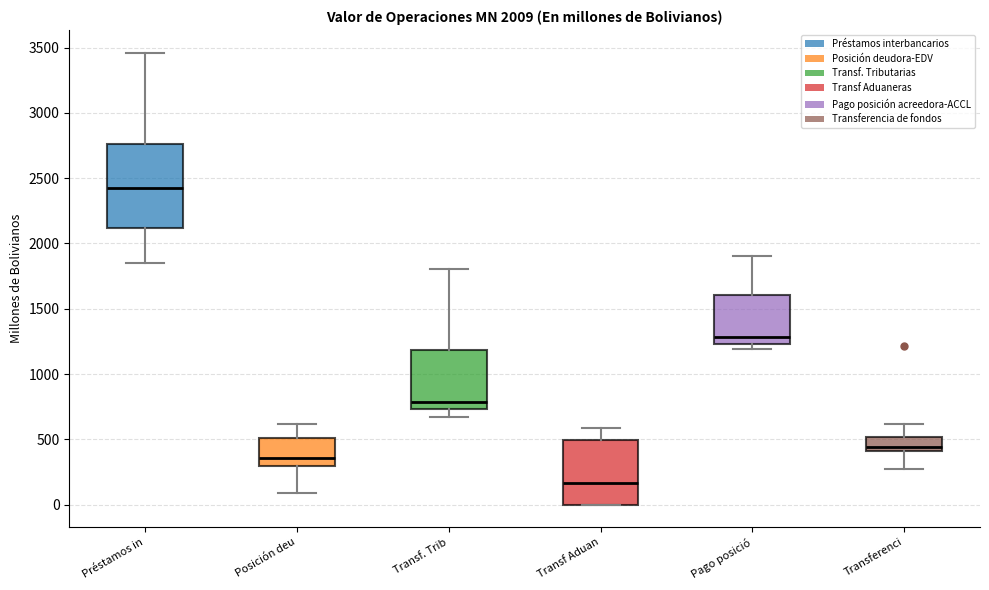

Which box's median line is the lowest?

Transf Aduan